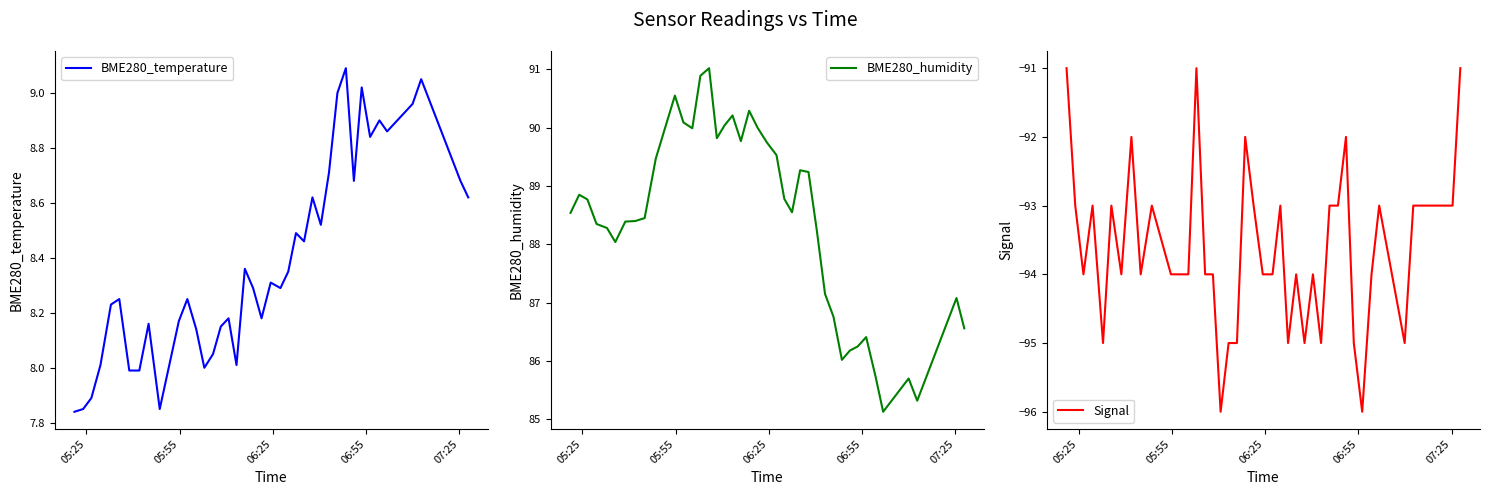

Reading right to left, what are all the values shown in this chart?

BME280_temperature: 8.6	8.7	9.1	9.0	8.9	8.9	8.8	9.0	8.7	9.1	9.0	8.7	8.5	8.6	8.5	8.5	8.3	8.3	8.3	8.2	8.3	8.4	8.0	8.2	8.2	8.1	8.0	8.1	8.2	8.2	7.8	8.2	8.0	8.0	8.2	8.2	8.0	7.9	7.8	7.8
BME280_humidity: 86.6	87.1	85.3	85.7	85.1	85.7	86.4	86.2	86.2	86.0	86.8	87.2	88.2	89.2	89.3	88.5	88.8	89.5	89.8	90.0	90.3	89.8	90.2	90.0	89.8	91.0	90.9	90.0	90.1	90.5	89.5	88.5	88.4	88.4	88.0	88.3	88.3	88.8	88.8	88.5
Signal: -91.0	-93.0	-93.0	-95.0	-93.0	-94.0	-96.0	-95.0	-92.0	-93.0	-93.0	-95.0	-94.0	-95.0	-94.0	-95.0	-93.0	-94.0	-94.0	-93.0	-92.0	-95.0	-95.0	-96.0	-94.0	-94.0	-91.0	-94.0	-94.0	-94.0	-93.0	-94.0	-92.0	-94.0	-93.0	-95.0	-93.0	-94.0	-93.0	-91.0